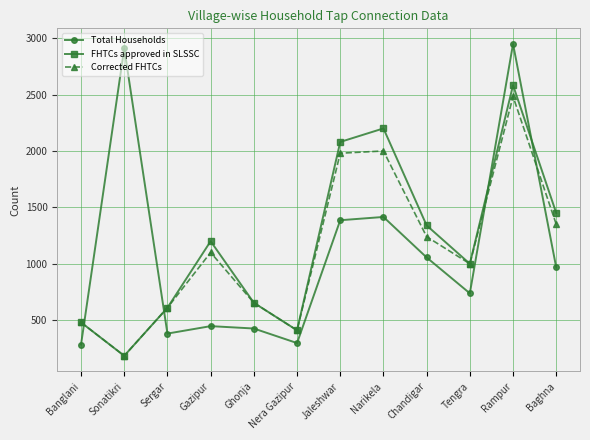

What is the label of the 1st point from the left?

Banglani